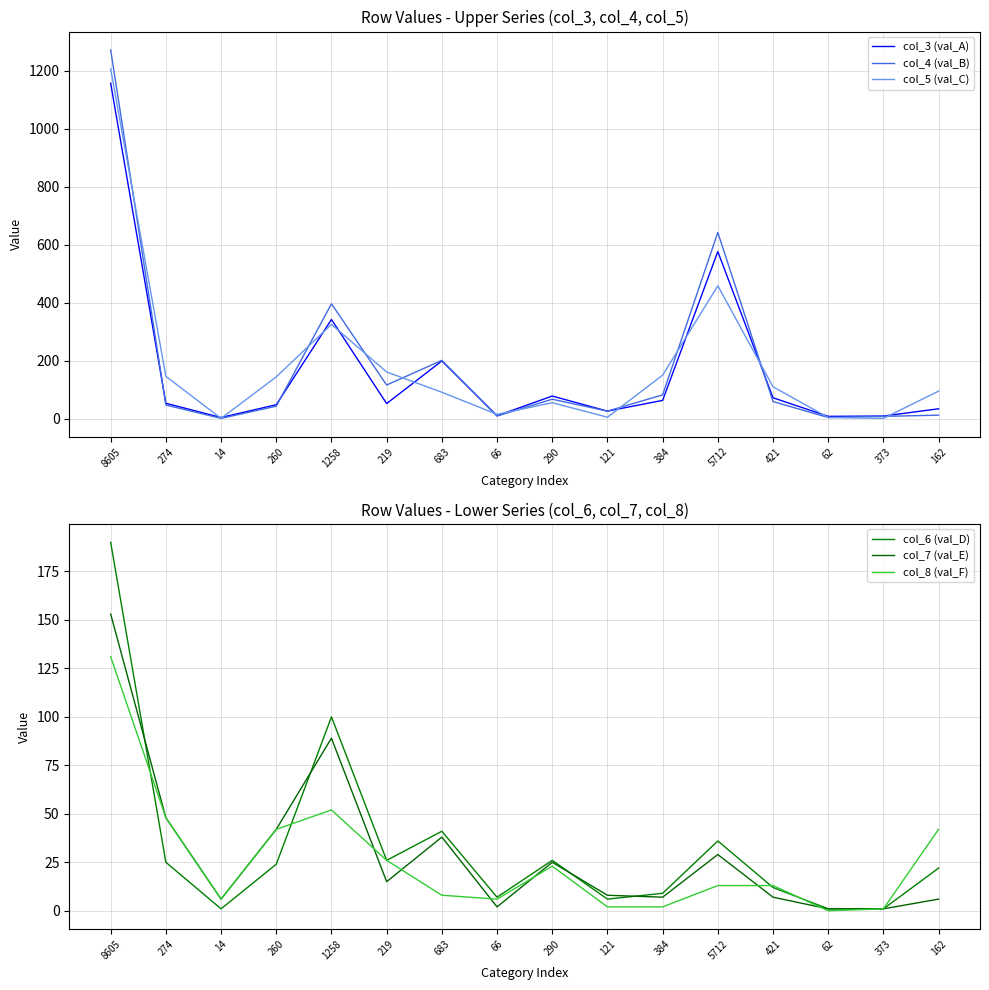

What is the difference between the second highest and minimum values in the col_7 (val_E) series?

88